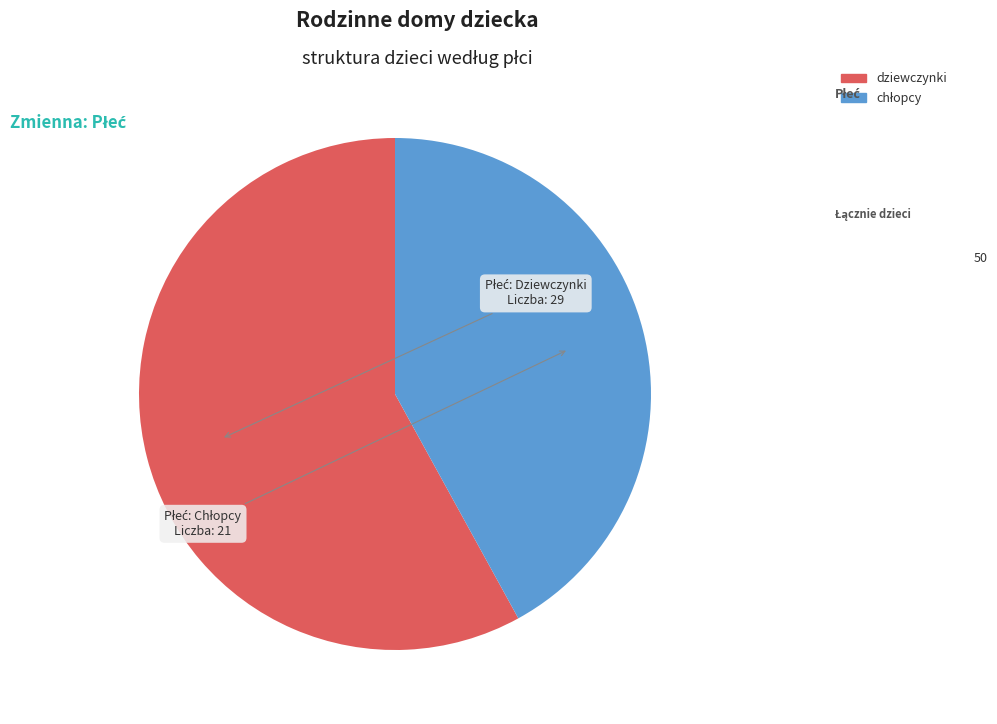

Is there any slice that represents more than half of the pie?

Yes